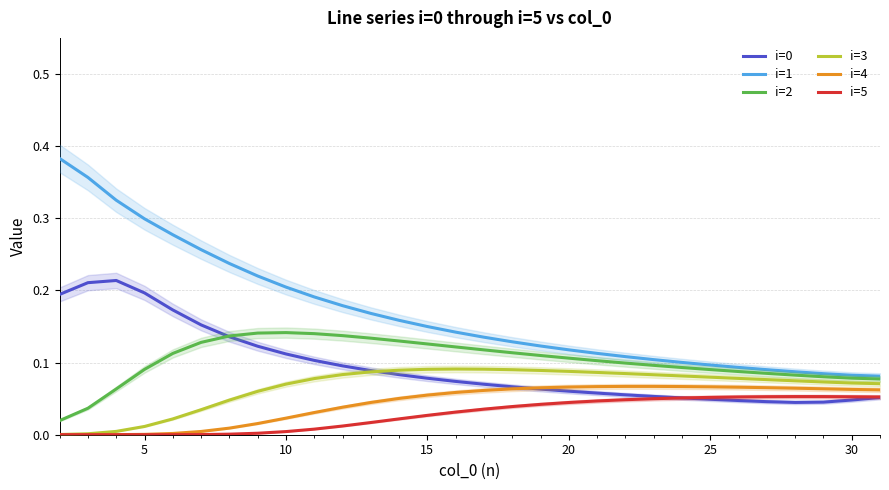

True or false: i=0 and i=1 cross at least once.

False